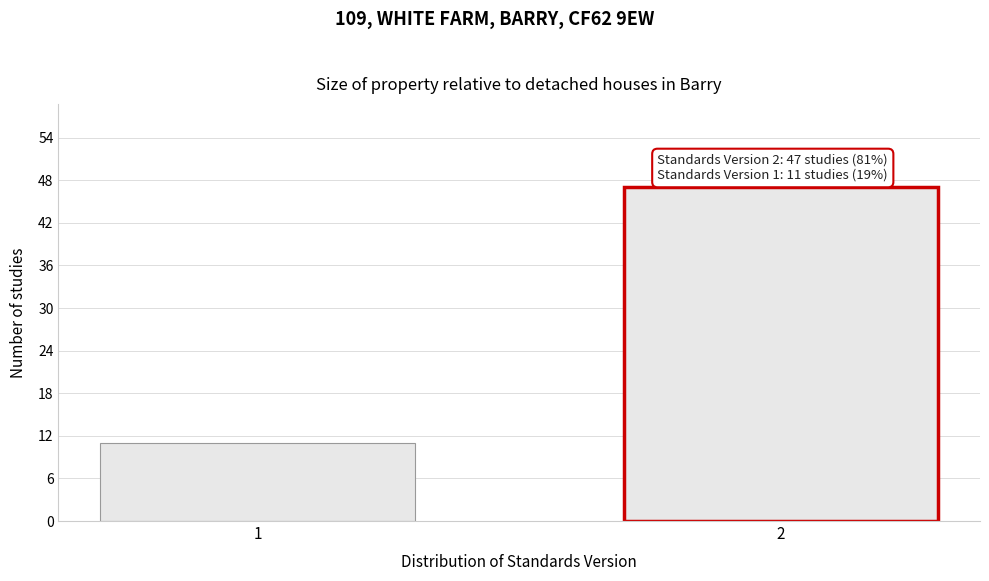

Reading left to right, what are all the values shown in this chart?

1=11	2=47